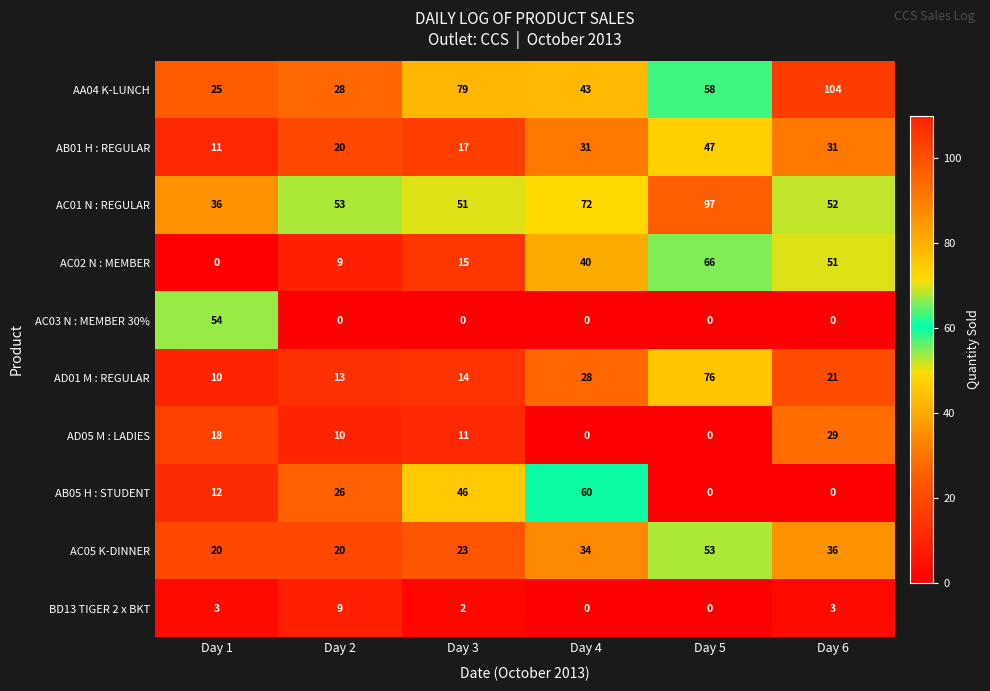

Which series has the largest total across all categories?

AC01 N : REGULAR